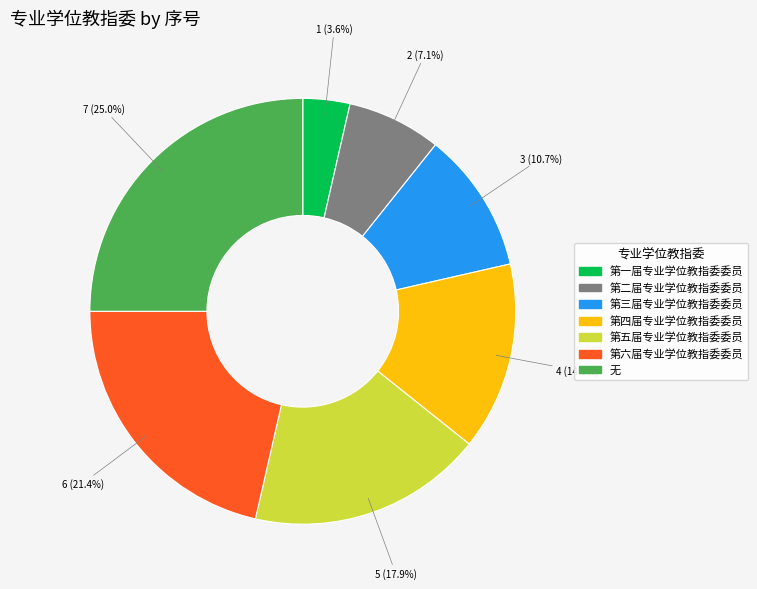

Which category has the biggest portion of the pie?

无